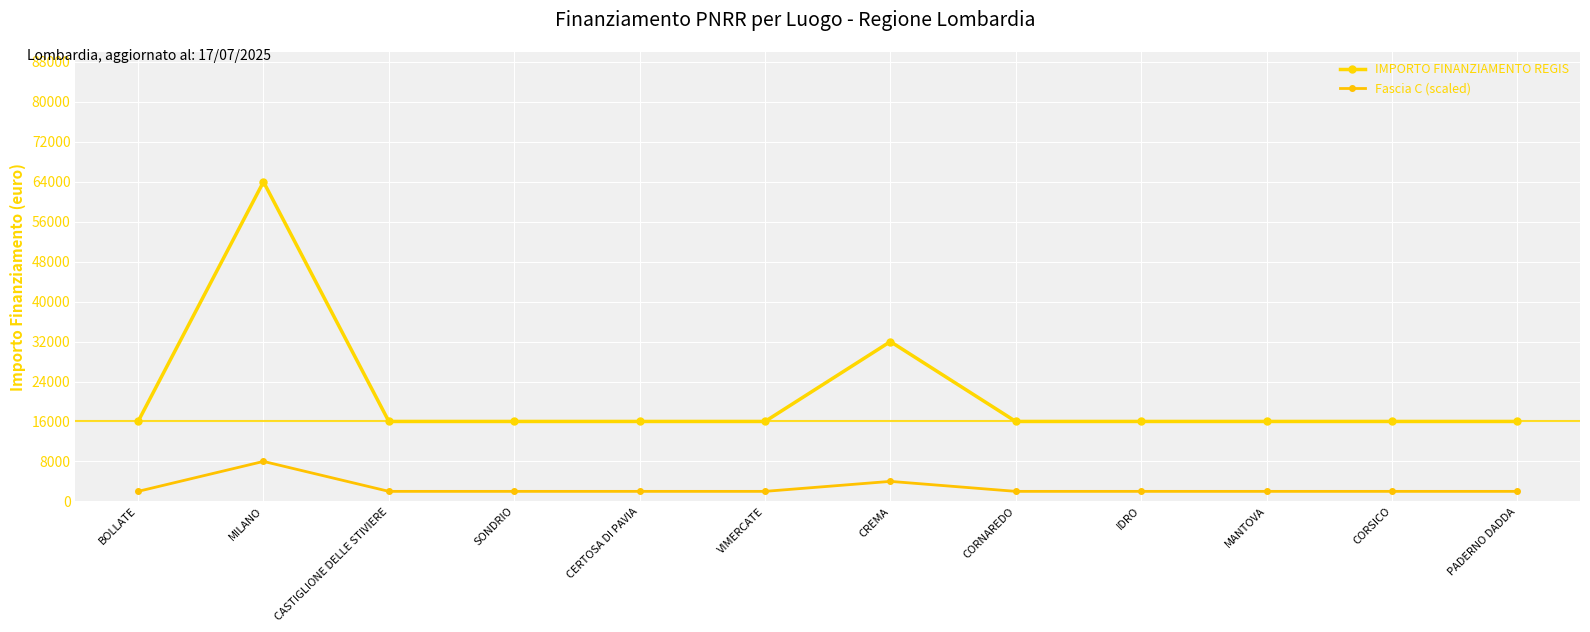

Which label corresponds to the largest value in the chart?

MILANO